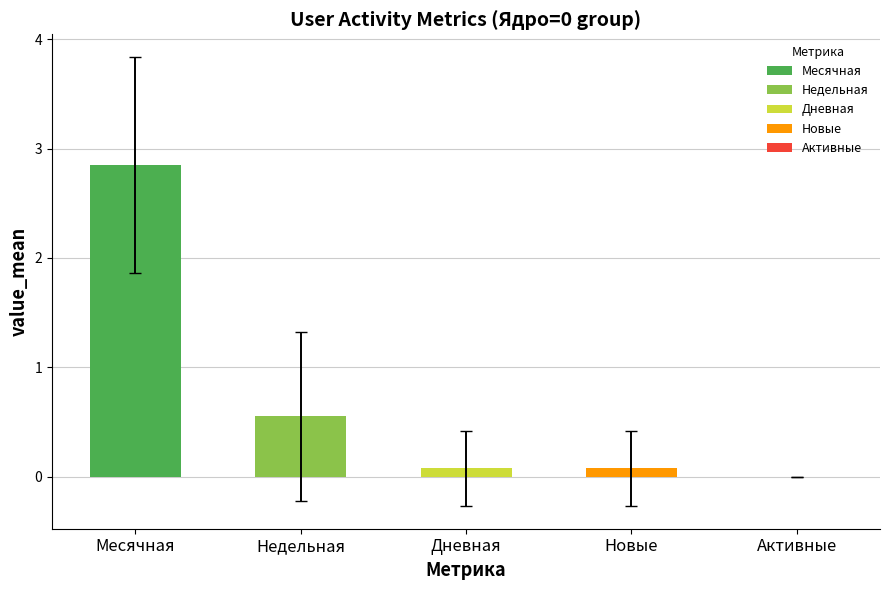

At 3, list the series in order from largest to smallest.

Месячная, Недельная, Дневная, Новые, Активные